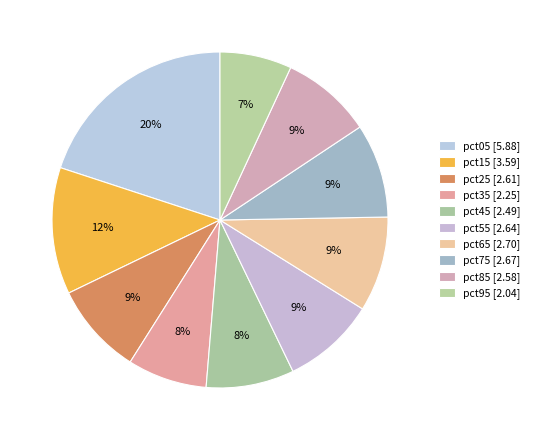

Is it true that pct45 is 1% of the pie?

False